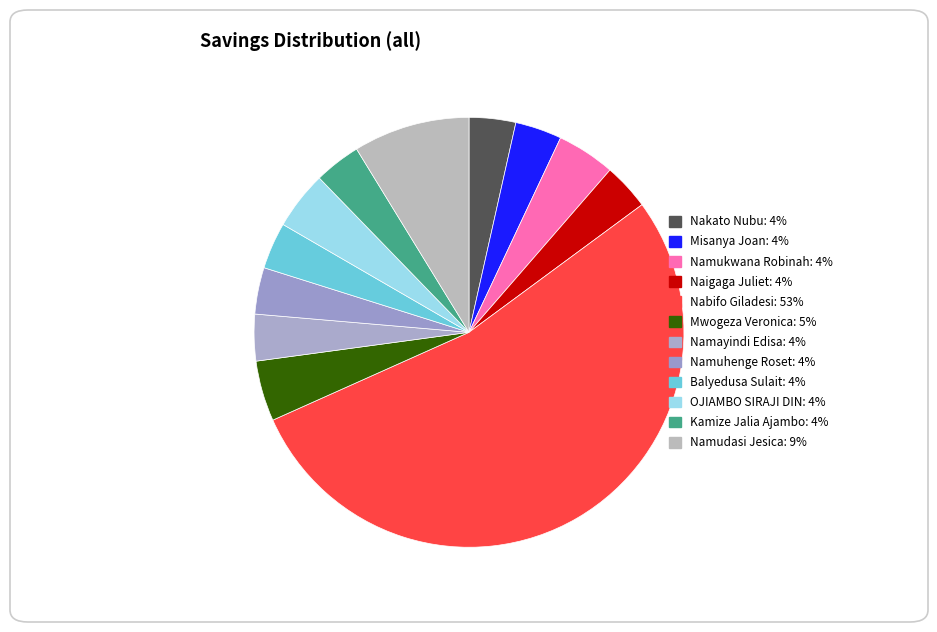

Rank the categories by value from lowest to highest.

Nakato Nubu, Misanya Joan, Naigaga Juliet, Namayindi Edisa, Namuhenge Roset, Balyedusa Sulait, Kamize Jalia Ajambo, Namukwana Robinah, OJIAMBO SIRAJI DIN, Mwogeza Veronica, Namudasi Jesica, Nabifo Giladesi